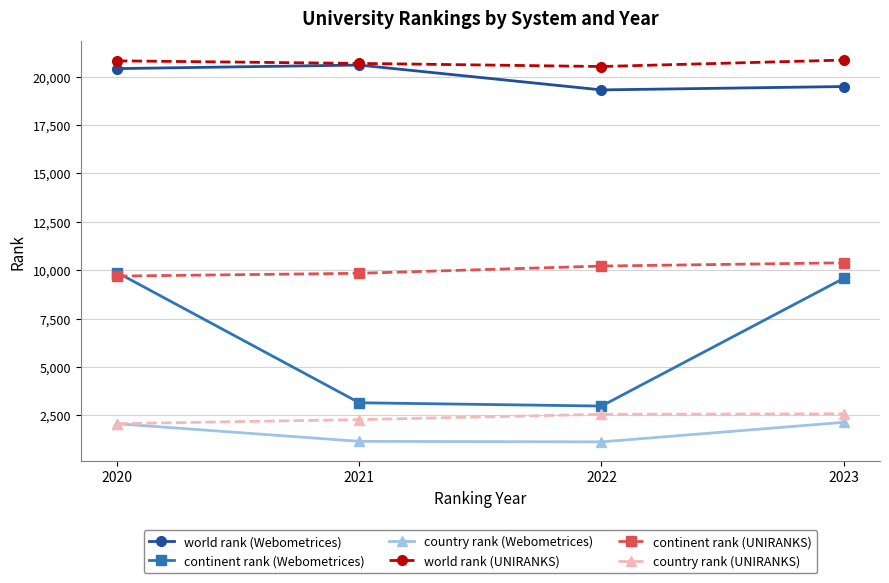

Is the value of world rank (Webometrices) at 2021 greater than the value of continent rank (Webometrices) at 2023?

Yes